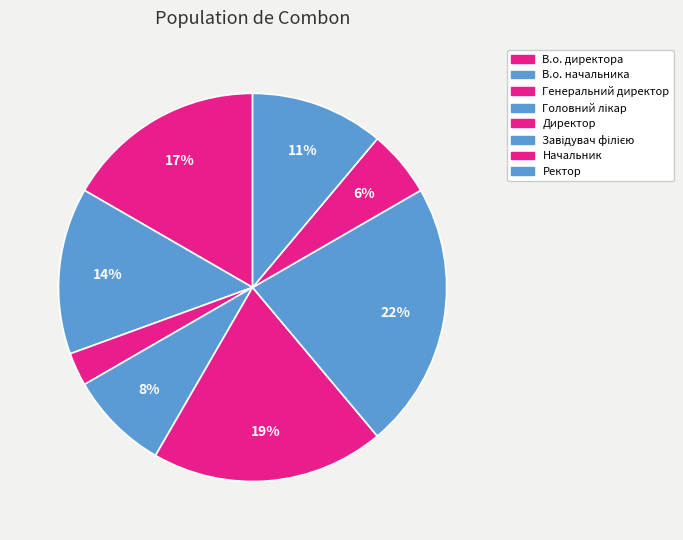

To the nearest percent, what portion does В.о. начальника represent?

14%